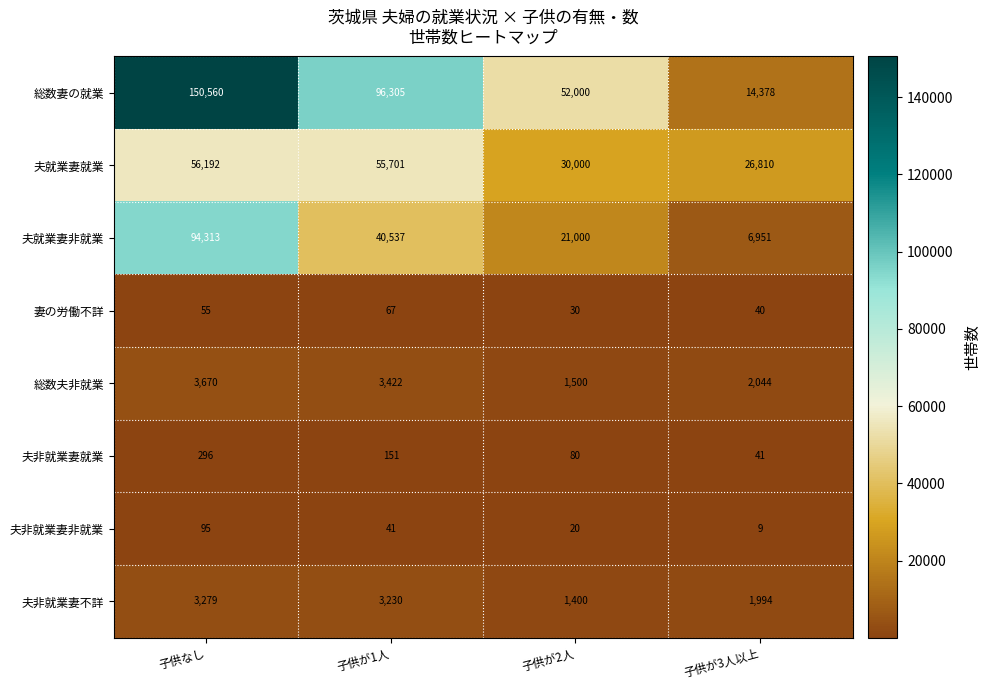

List the series in order of their peak value, highest first.

総数妻の就業, 夫就業妻非就業, 夫就業妻就業, 総数夫非就業, 夫非就業妻不詳, 夫非就業妻就業, 夫非就業妻非就業, 妻の労働不詳